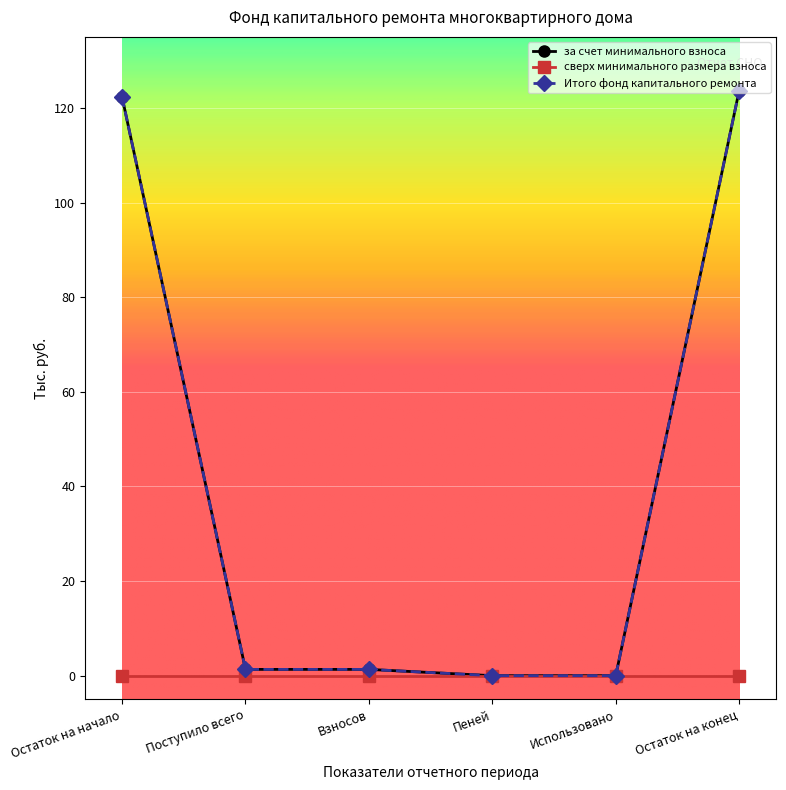

Is this an area chart (filled region under the line)?

No